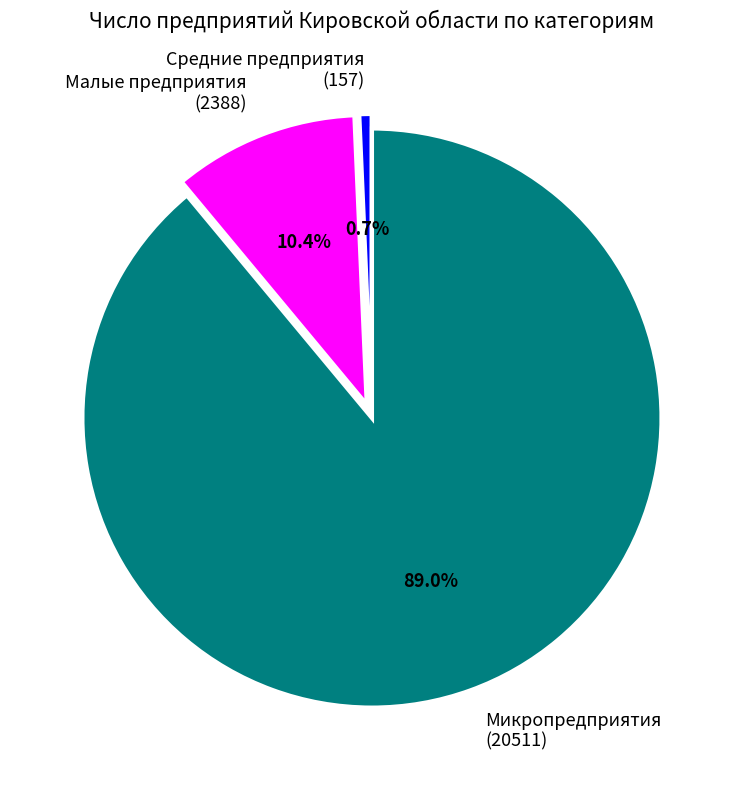

How many slices are in this pie chart?

3